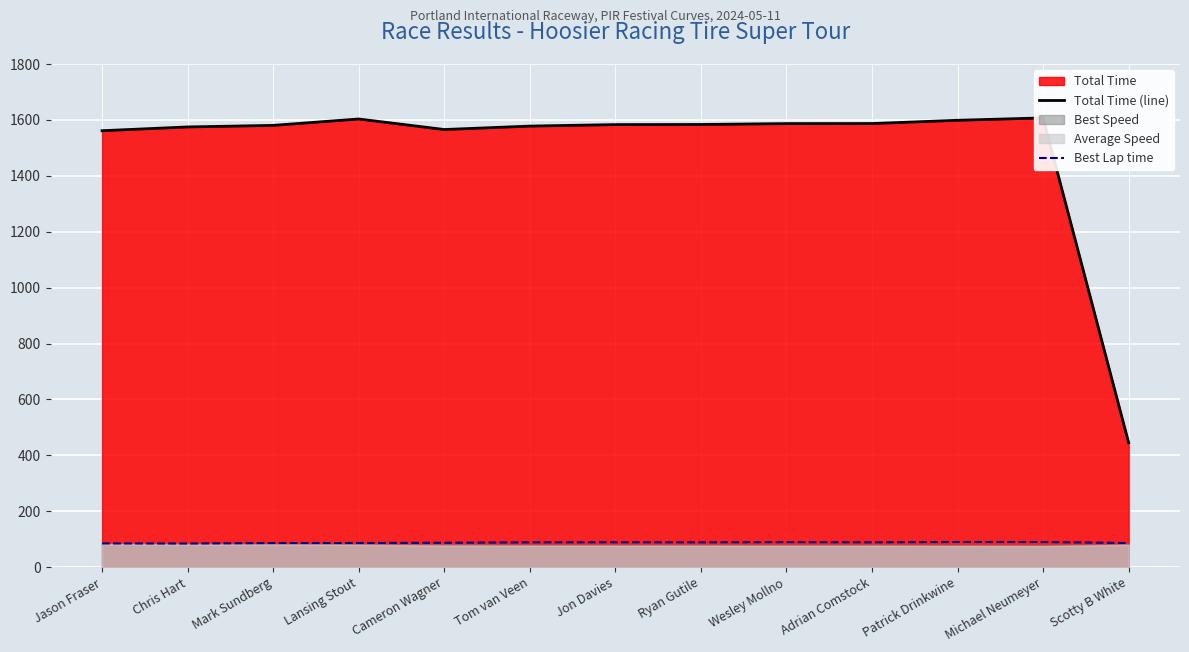

True or false: Total Time (line) and Best Lap time cross at least once.

False